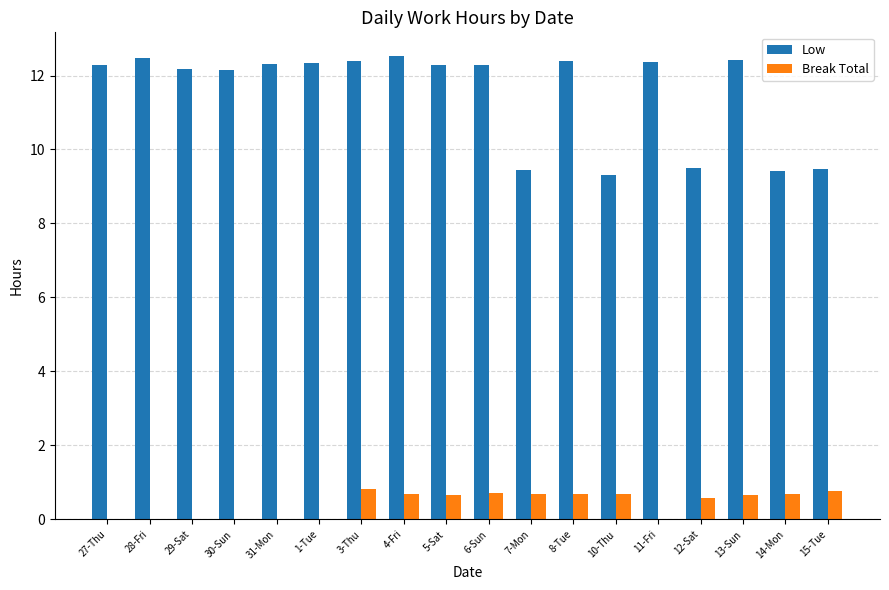

Which series has the largest total across all categories?

Low